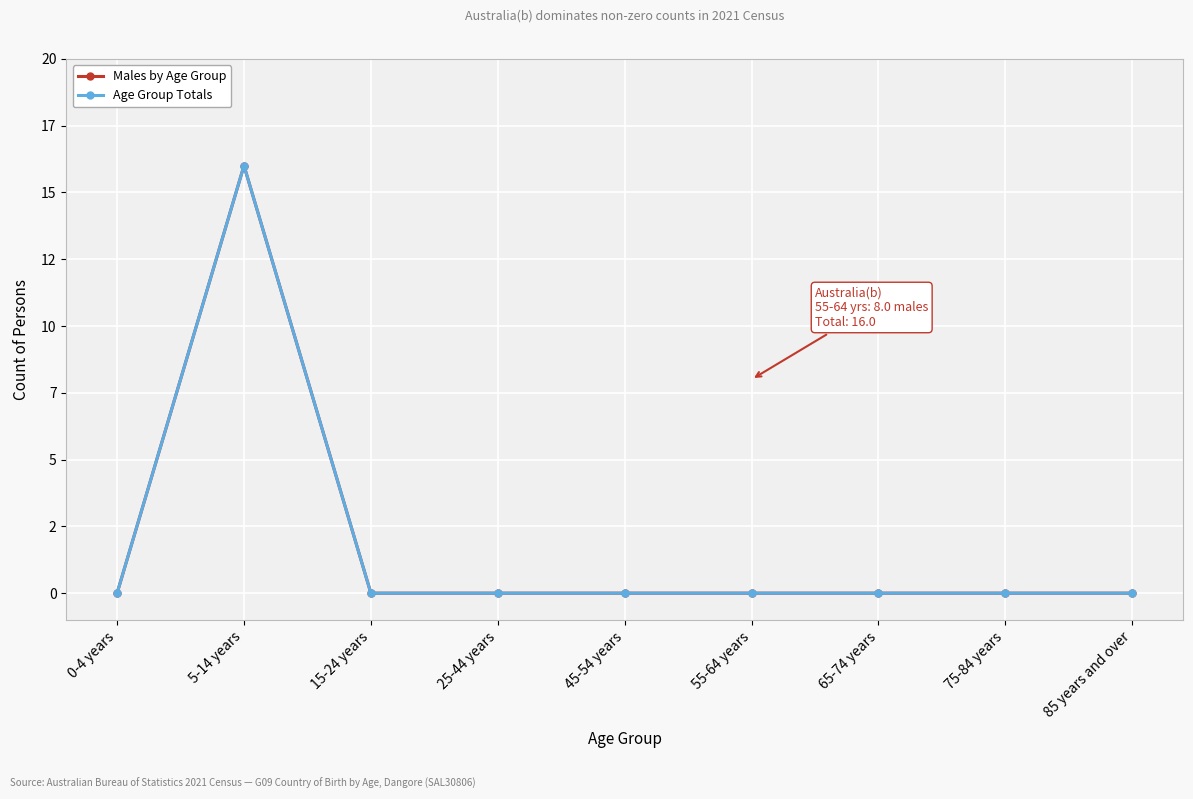

Is this an area chart (filled region under the line)?

No